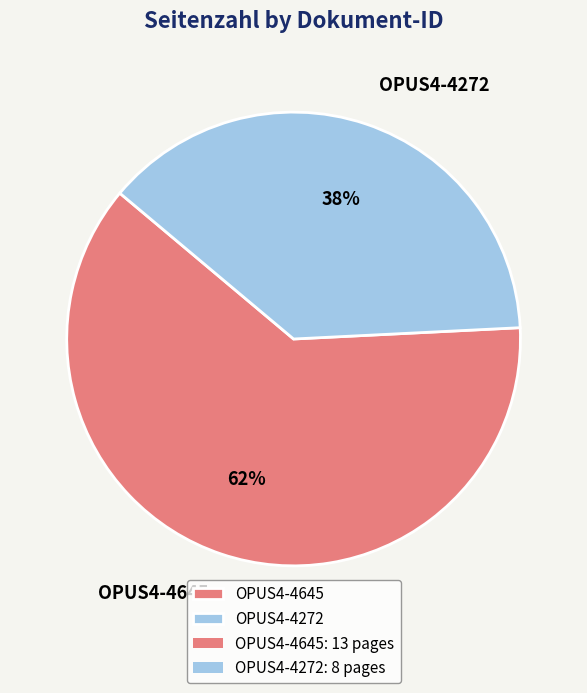

What is the majority slice?

OPUS4-4645